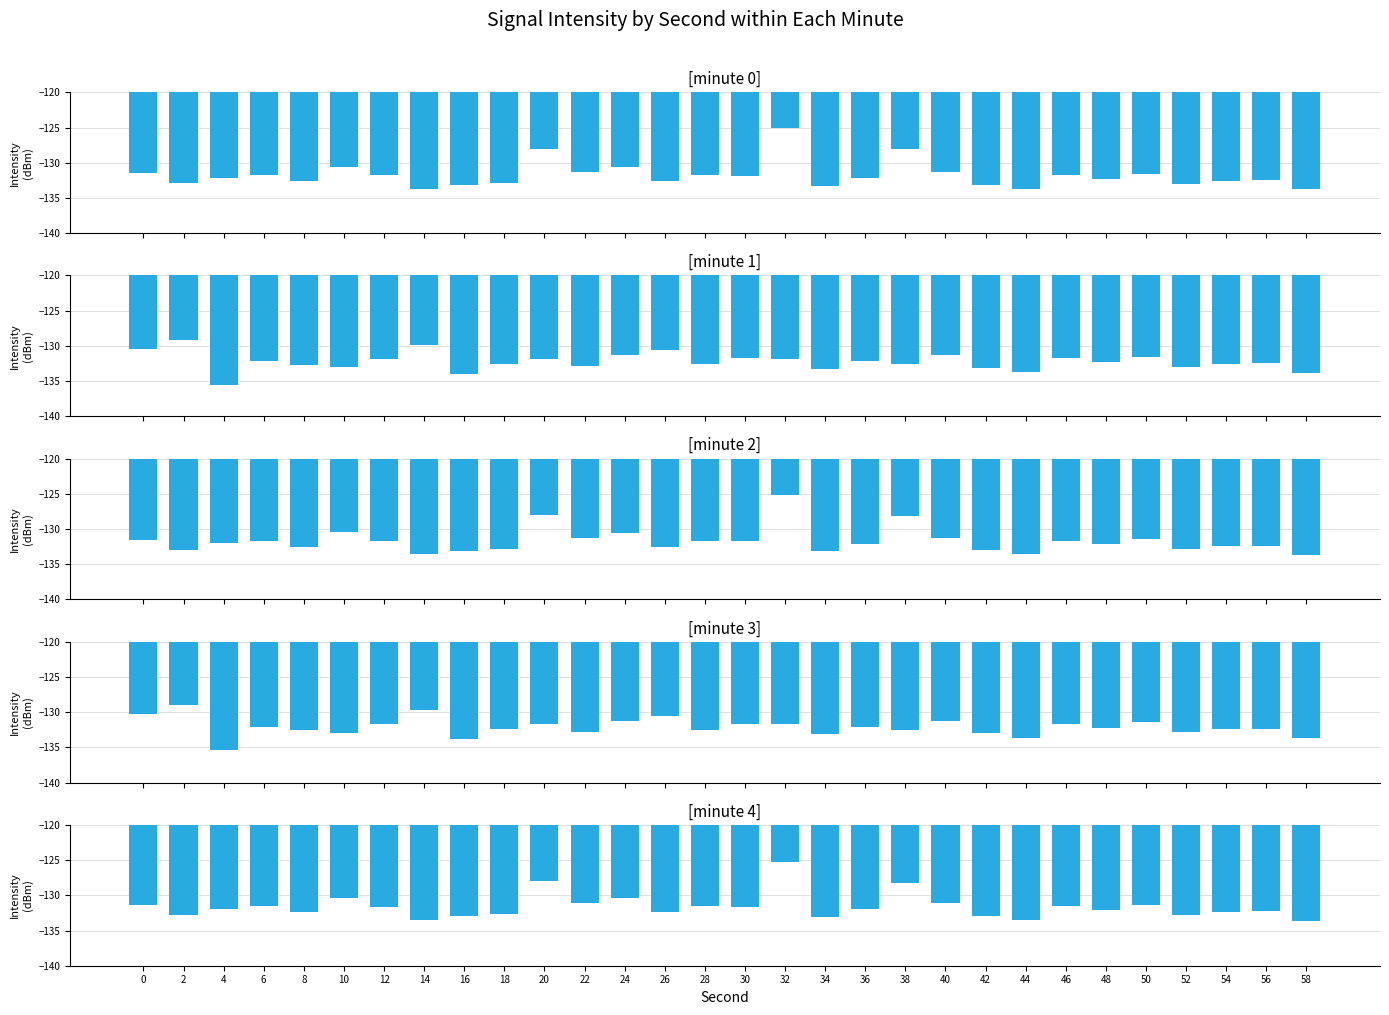

How many bars are there in each group?

5